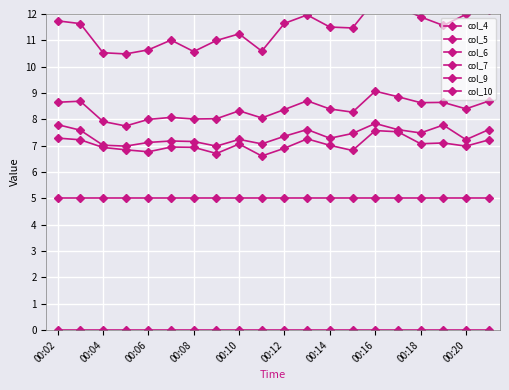

Is the value of col_6 at 00:08 greater than the value of col_7 at 00:02?

No